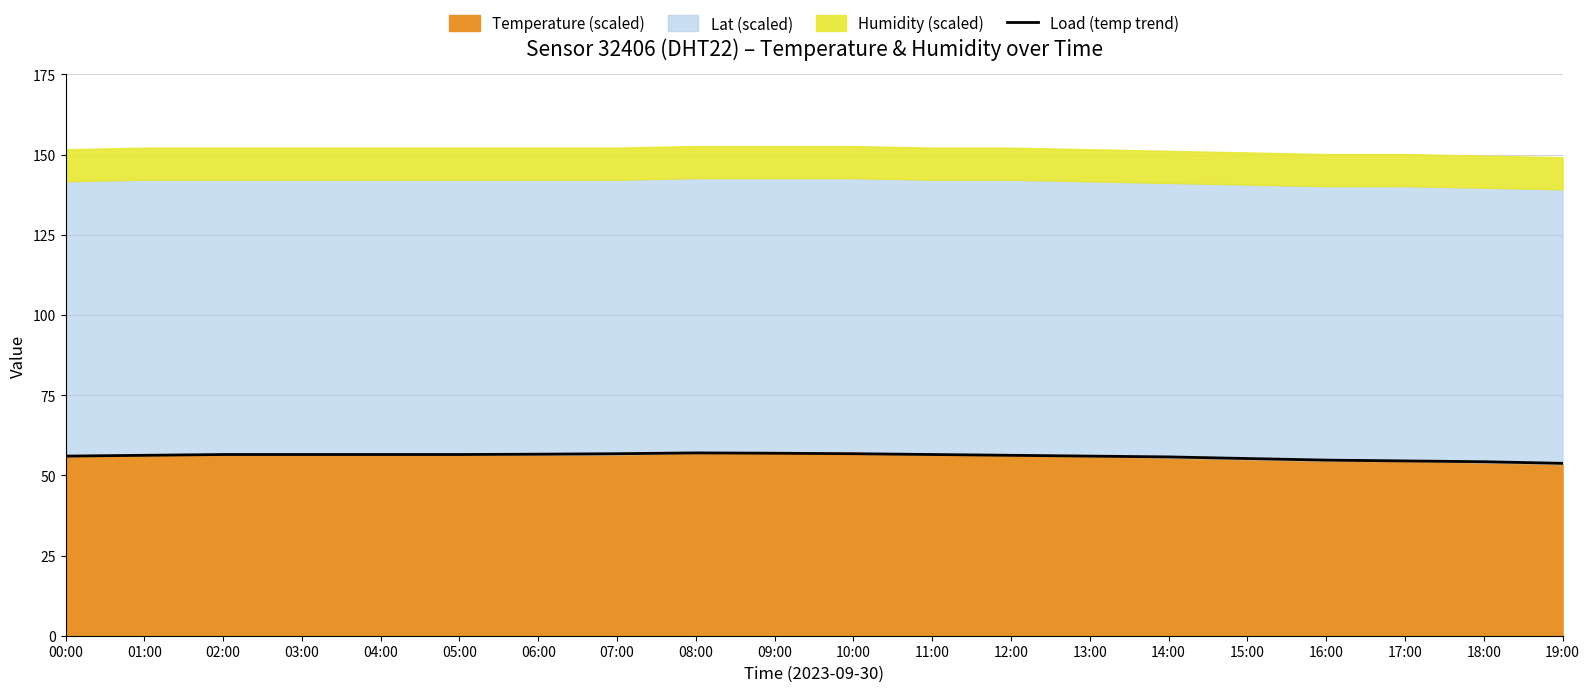

Is it true that Load (temp trend) equals 56.6 at 06:00?

True